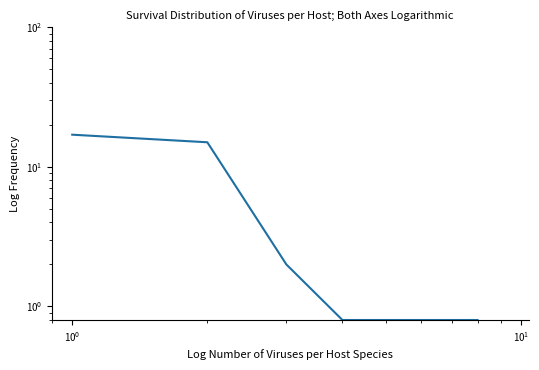

What is the sum of all values?

38.0